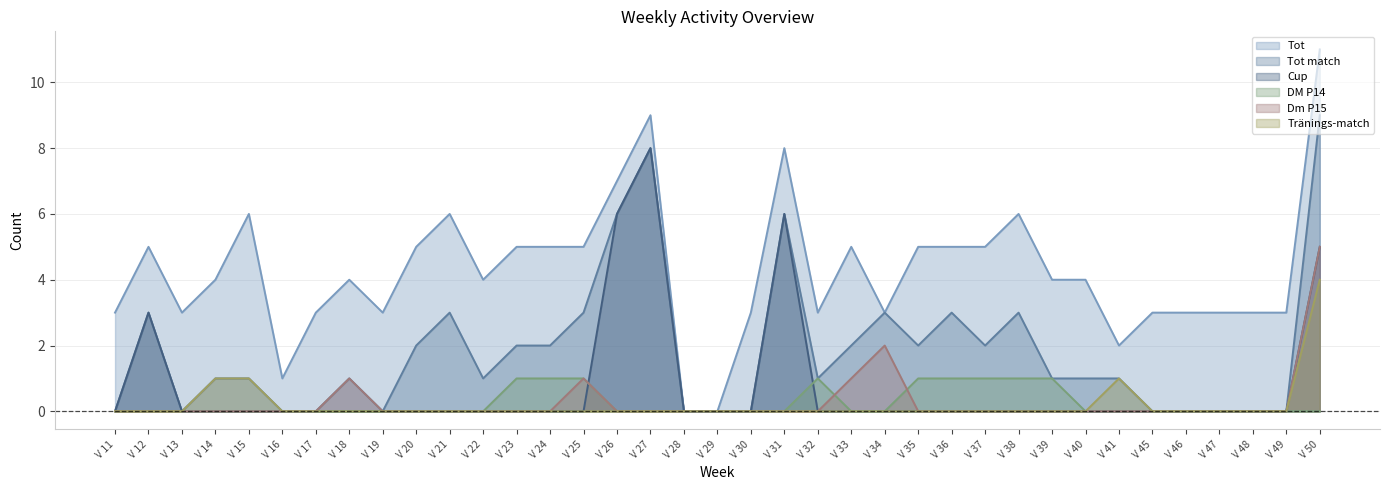

At which category does the chart reach its peak across all series?

V 50